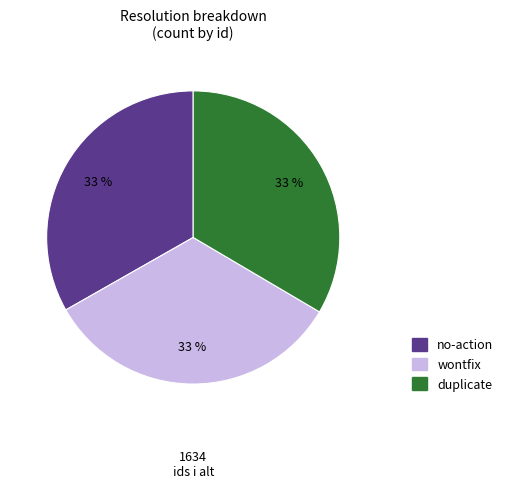

How many segments does this pie chart have?

3